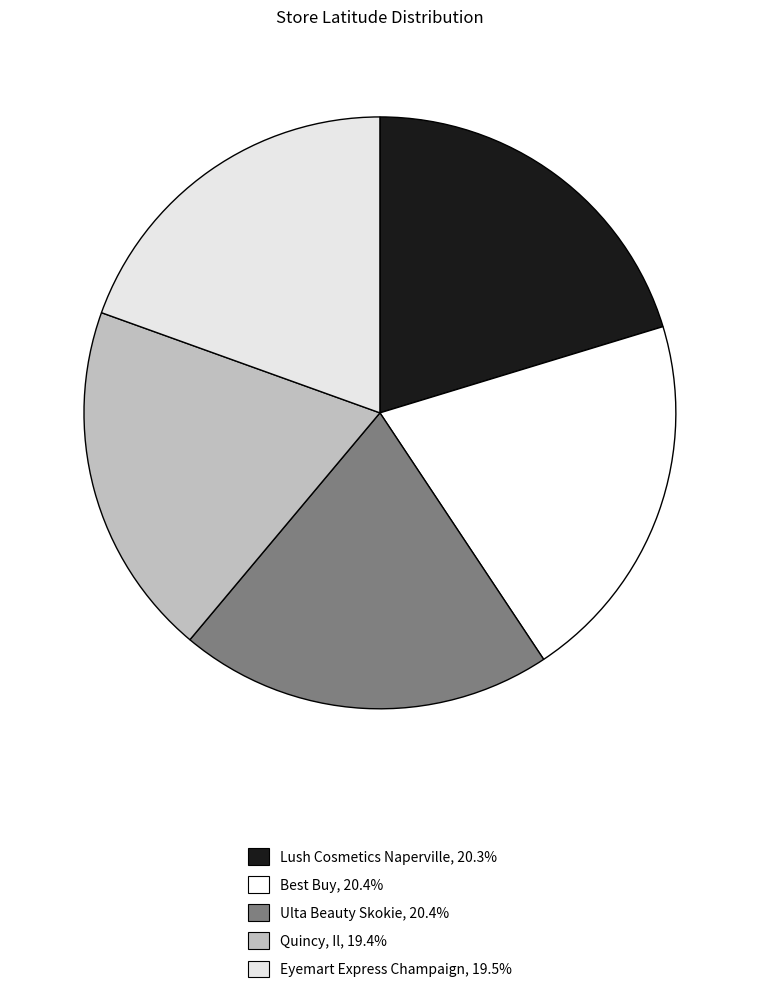

How many segments does this pie chart have?

5